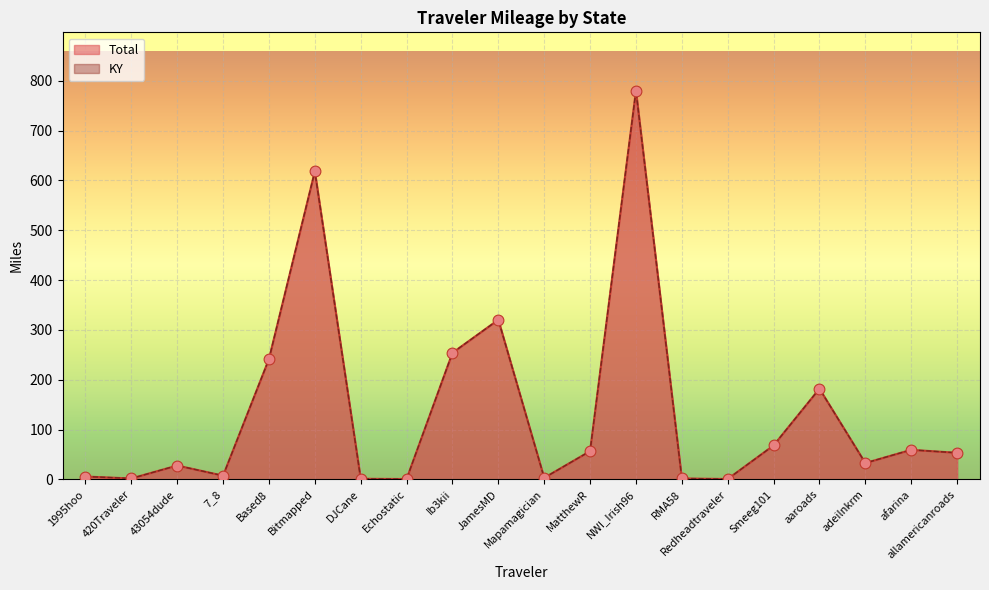

Is the value of Total at Bitmapped greater than the value of KY at Bitmapped?

No